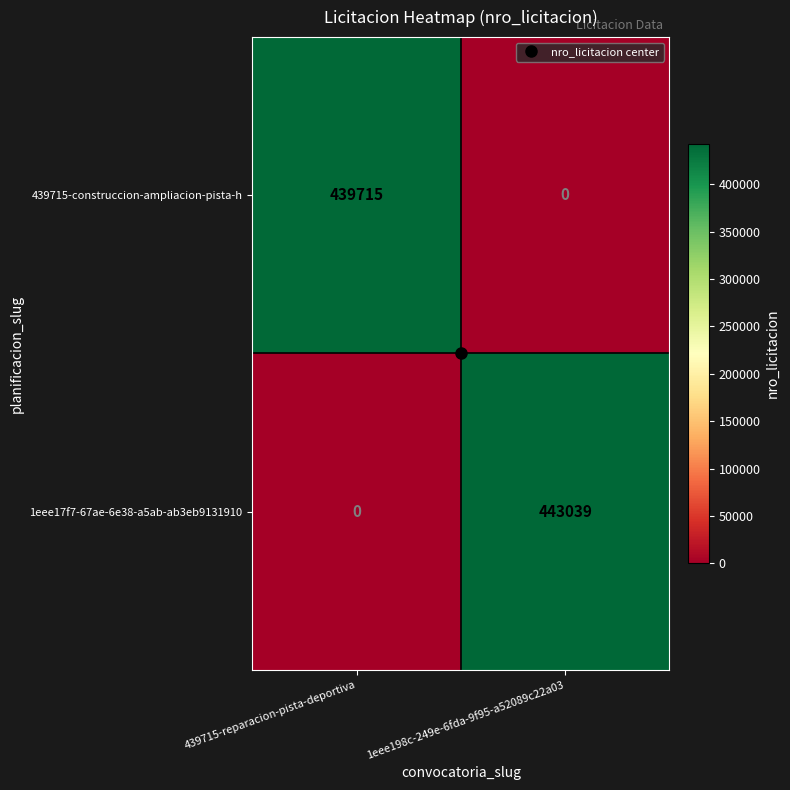

What is the sum of all 1eee17f7-67ae-6e38-a5ab-ab3eb9131910 values?

443039